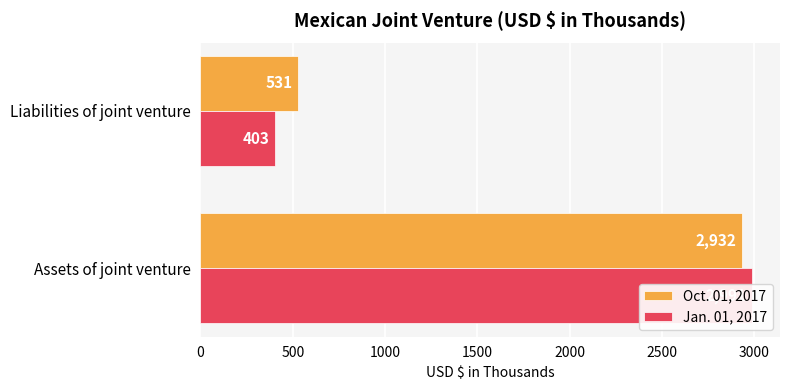

Reading left to right, extract all data points from this chart.

Oct. 01, 2017: 0=2932	500=531
Jan. 01, 2017: 0=2991	500=403